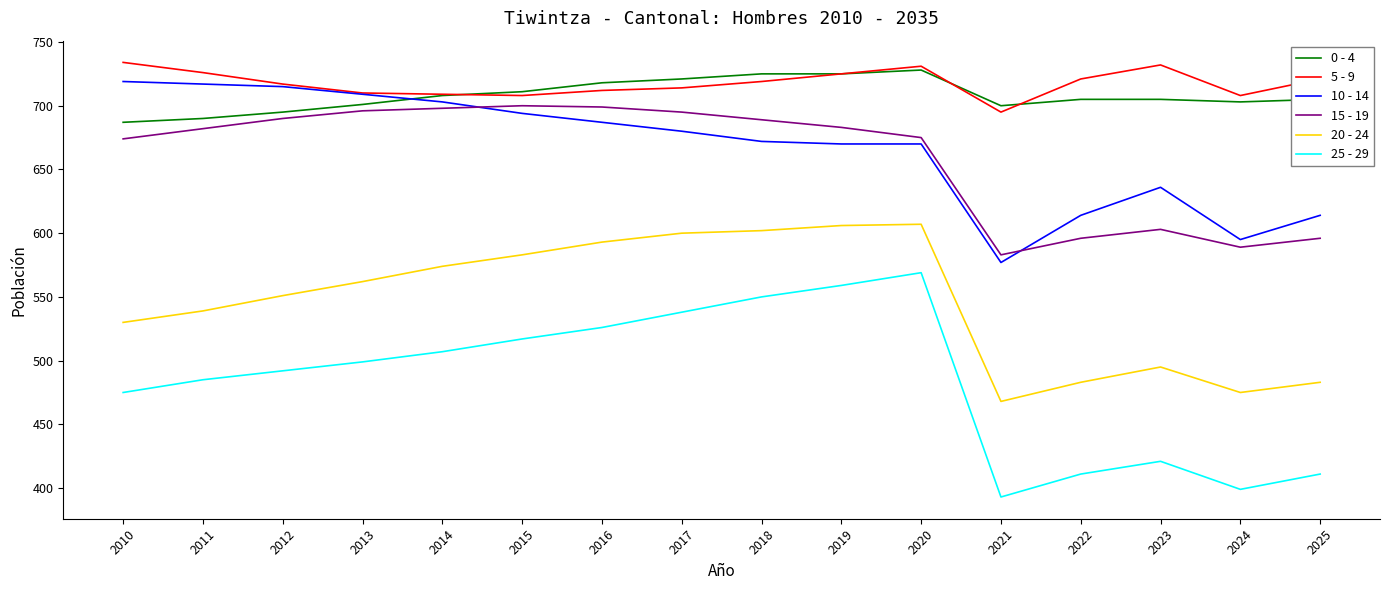

List the series in order of their peak value, lowest first.

25 - 29, 20 - 24, 15 - 19, 10 - 14, 0 - 4, 5 - 9